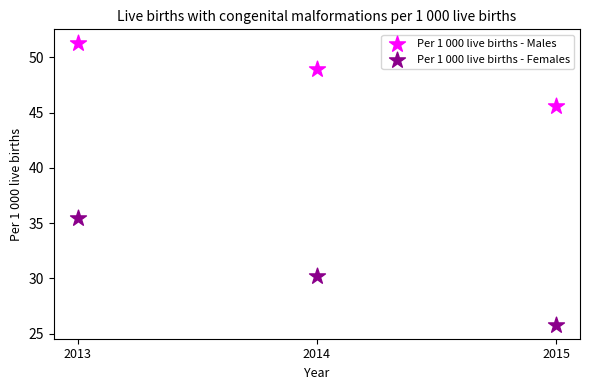

Which series reaches the maximum Y coordinate?

Per 1 000 live births - Males